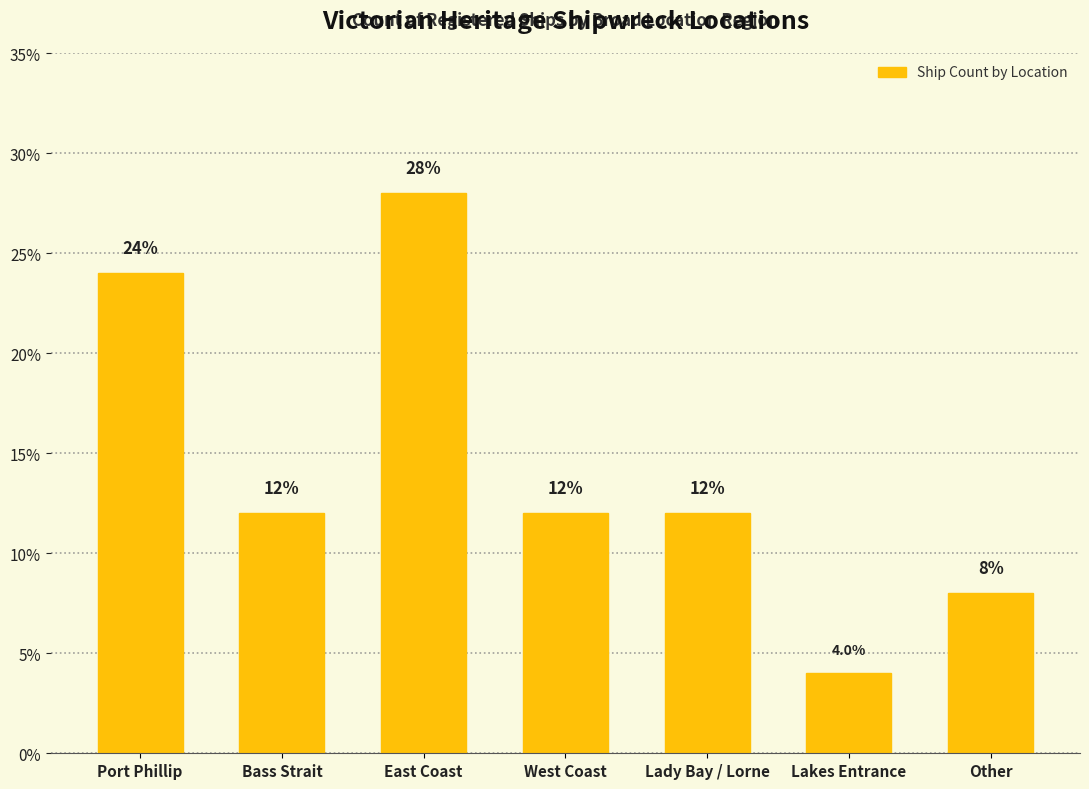

True or false: the data shows 28.0 at East Coast.

True